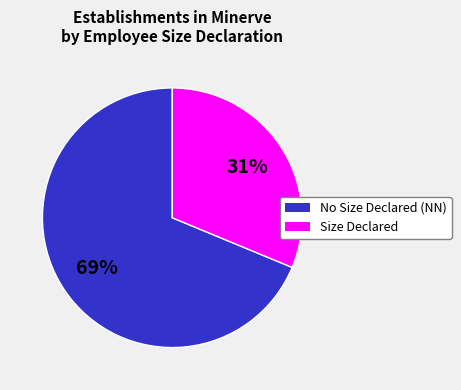

To the nearest percent, what is the average slice percentage?

50%